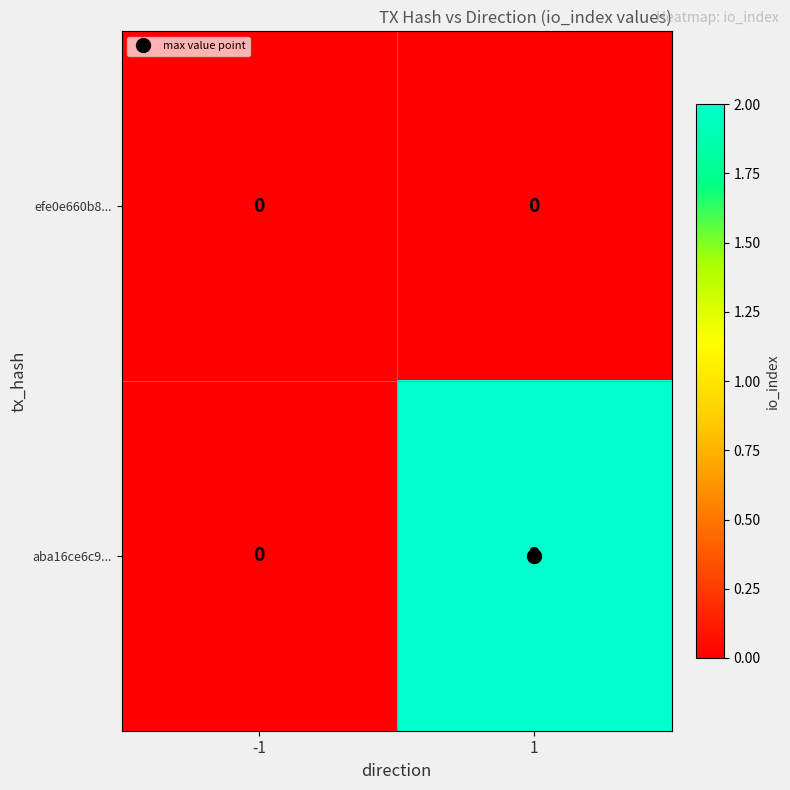

What is the spread (max minus min) of values at 1?

2